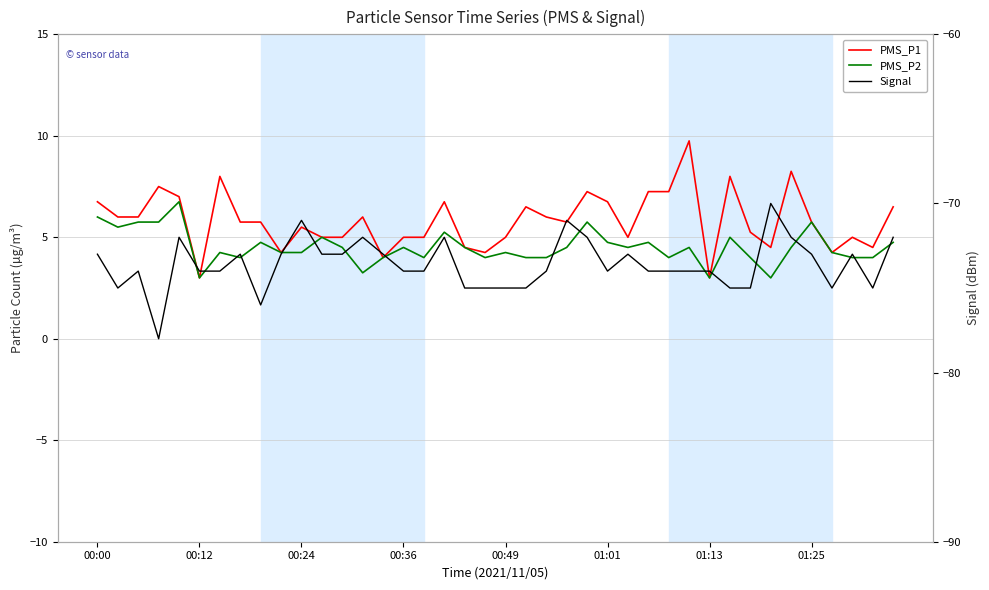

In PMS_P1, how many points are lower than both neighbors (excluding endpoints)?

10